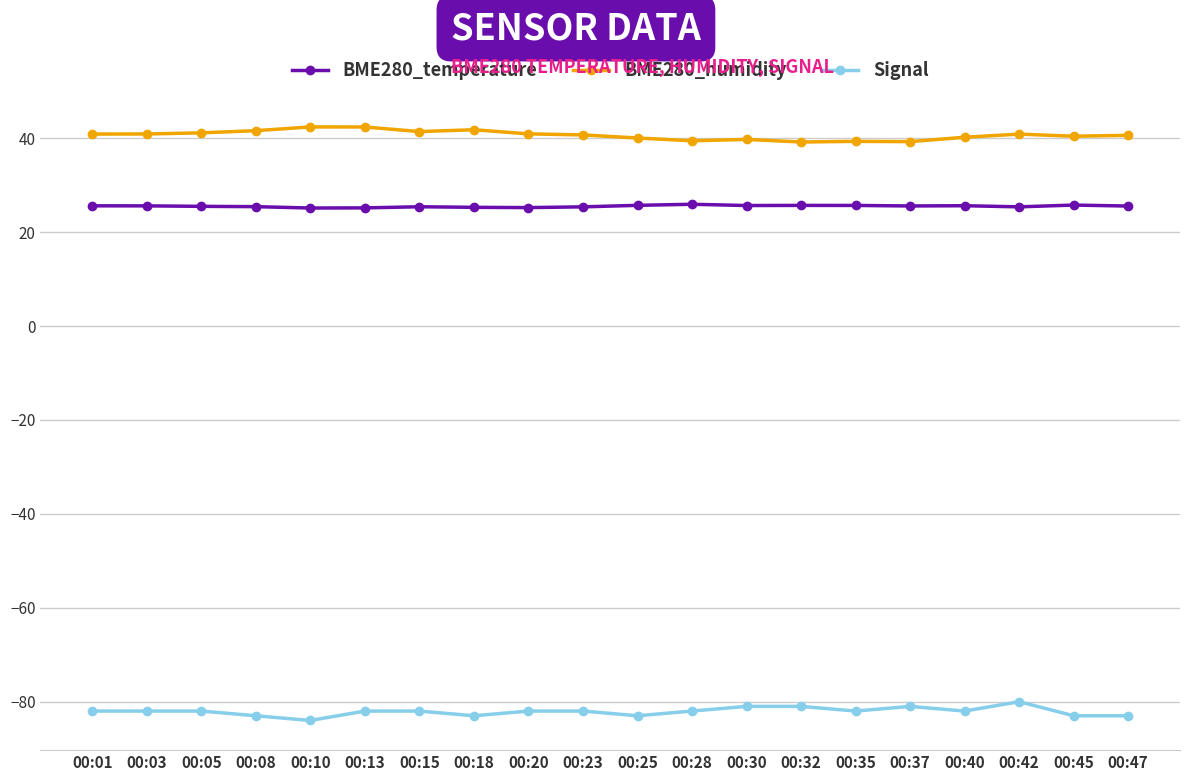

How many series are shown in this chart?

3